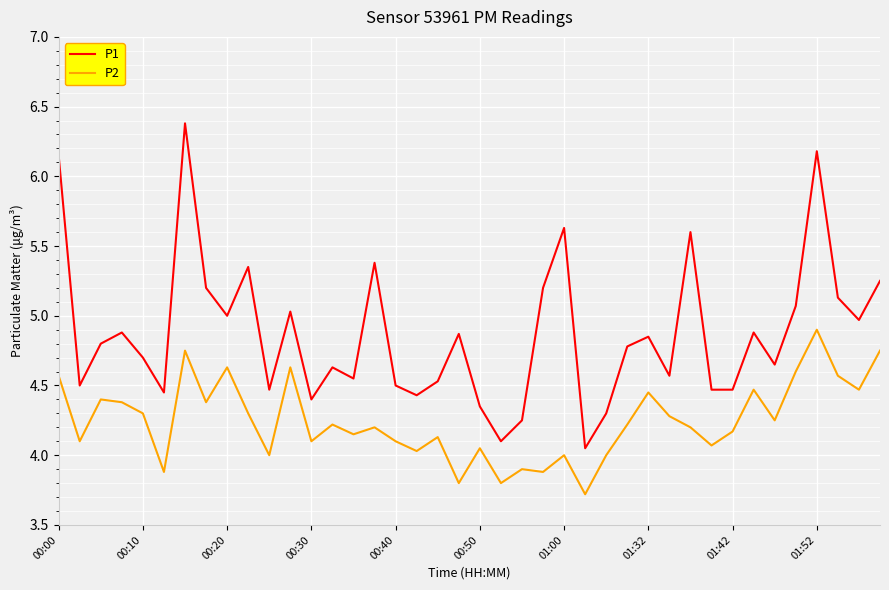

What is the maximum value for P2?

4.9